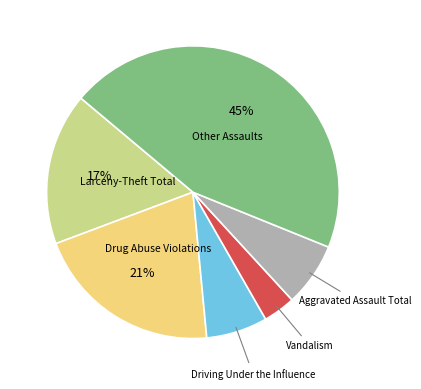

What portion of the pie excludes Vandalism?

96.4%